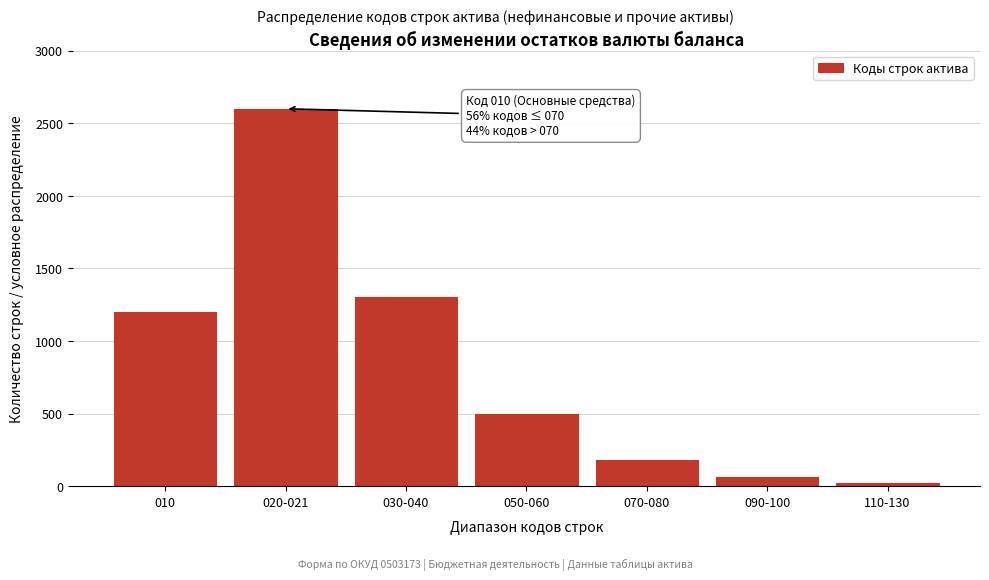

Reading right to left, extract all data points from this chart.

20	60	180	500	1300	2600	1200